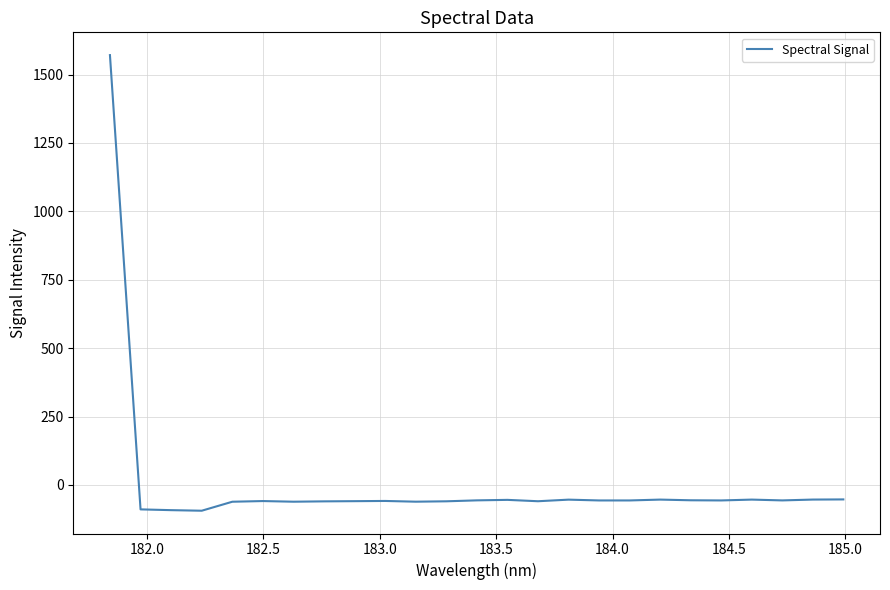

What is the difference between the maximum and minimum values?

1665.5